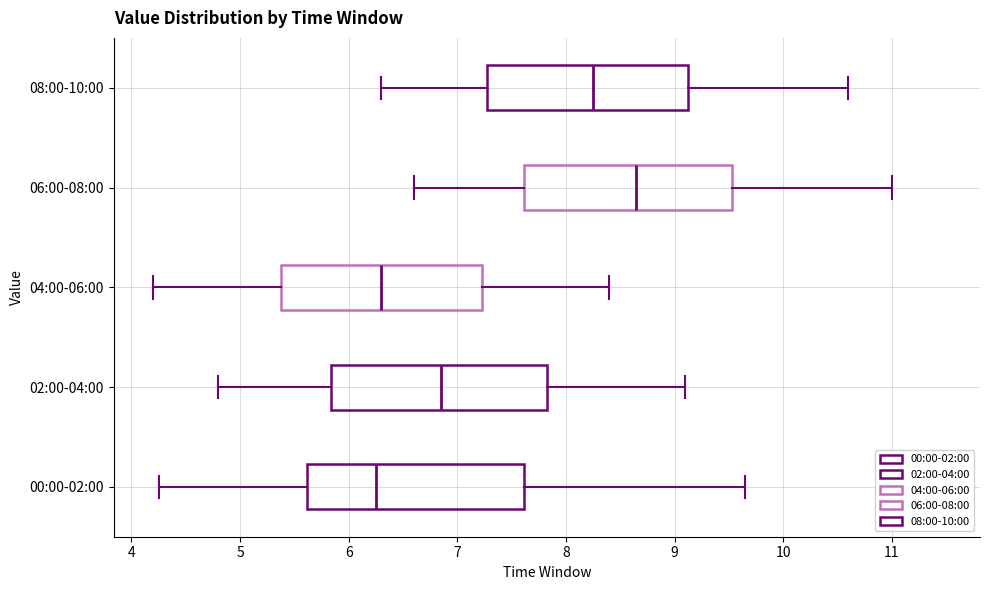

Reading bottom to top, transcribe this box plot: for each box, give where its median line is, the range the box spans, and where its two whiskers end, as read against the x-axis. The values are not printed on the chart, so give them approximately, as read against the axis.

00:00-02:00: median 6.3, box 5.6 to 7.6, whiskers 4.3 to 9.7
02:00-04:00: median 6.9, box 5.8 to 7.8, whiskers 4.8 to 9.1
04:00-06:00: median 6.3, box 5.4 to 7.2, whiskers 4.2 to 8.4
06:00-08:00: median 8.7, box 7.6 to 9.5, whiskers 6.6 to 11.0
08:00-10:00: median 8.3, box 7.3 to 9.1, whiskers 6.3 to 10.6